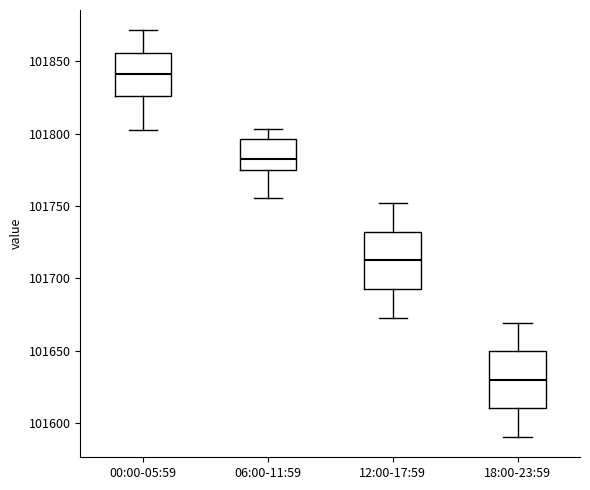

Where is the lower edge of the box for 18:00-23:59 on the y-axis? The values are not printed on the chart, so give them approximately, as read against the axis.

101610